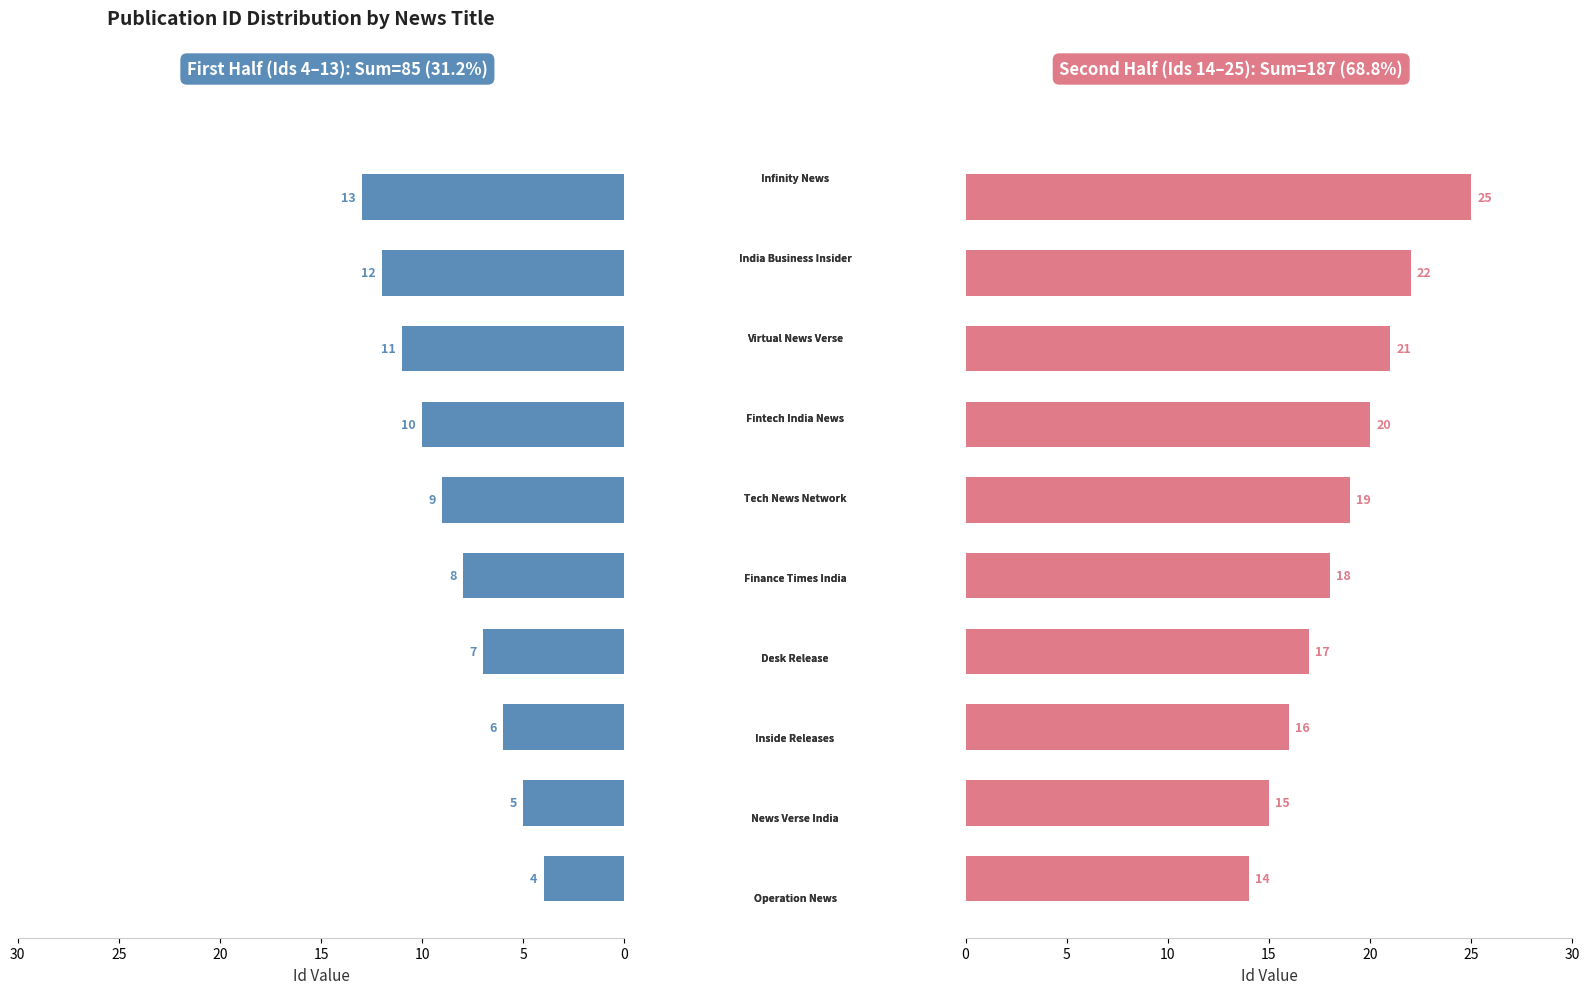

Rank the series by their average value, from lowest to highest.

First Half (Id 4–13), Second Half (Id 14–25)